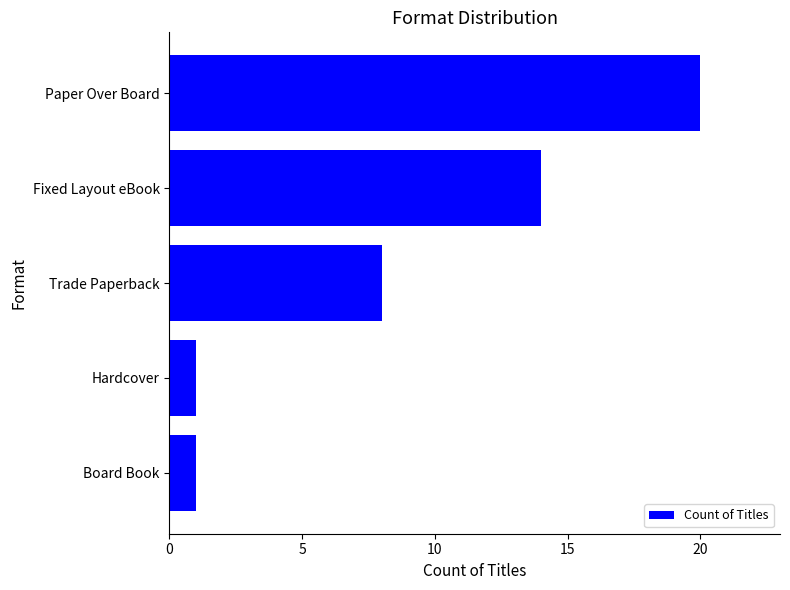

True or false: the data shows 24 at Fixed Layout eBook.

False